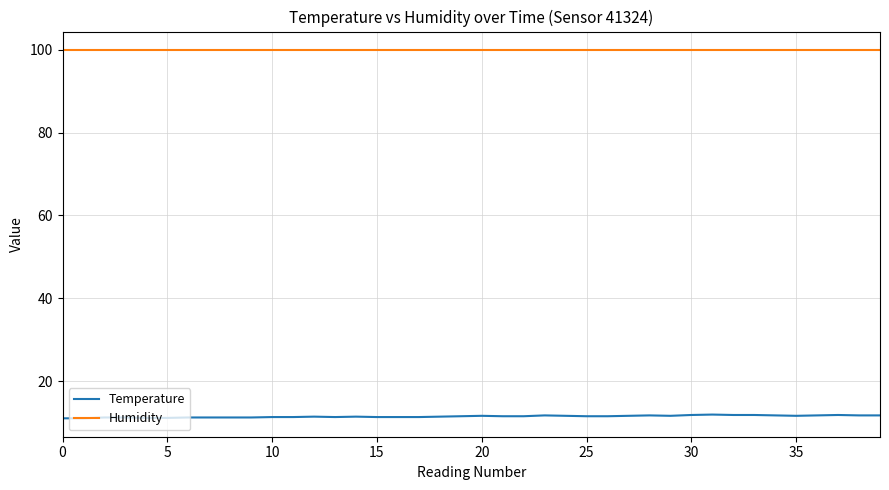

Which series has the largest total across all categories?

Humidity